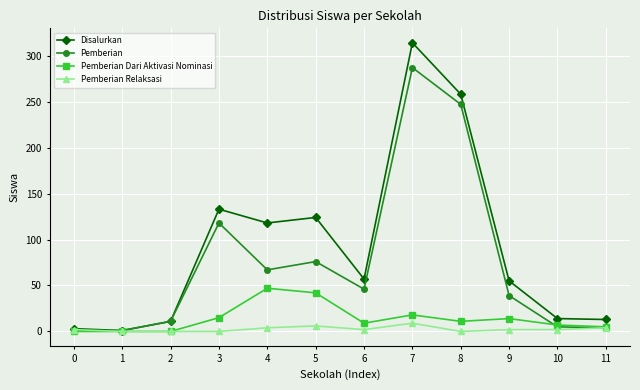

How many data points in Pemberian Dari Aktivasi Nominasi are less than 11?

6